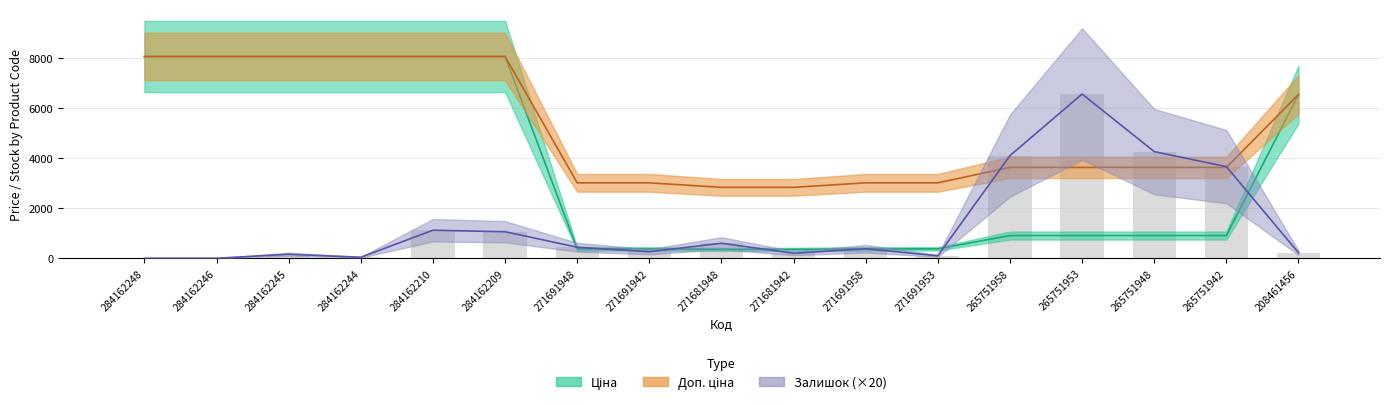

How many data points in Доп. ціна are above 3628?

11